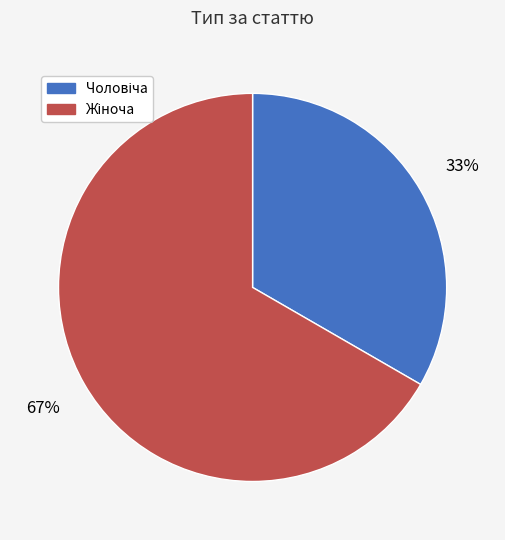

Is there a majority slice in this chart?

Yes